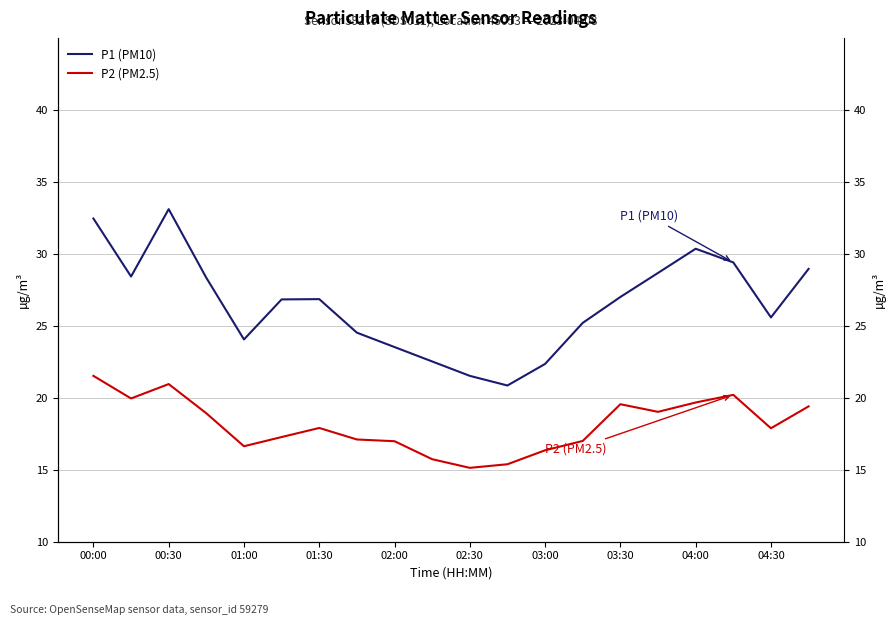

Which series has the widest spread of values?

P1 (PM10)